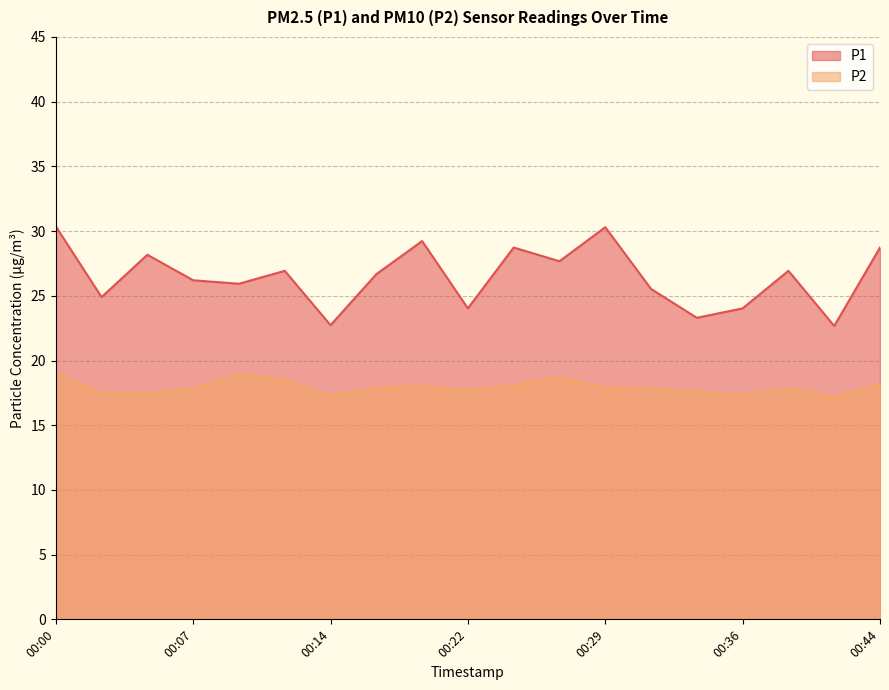

At 00:09, list the series in order from largest to smallest.

P1, P2